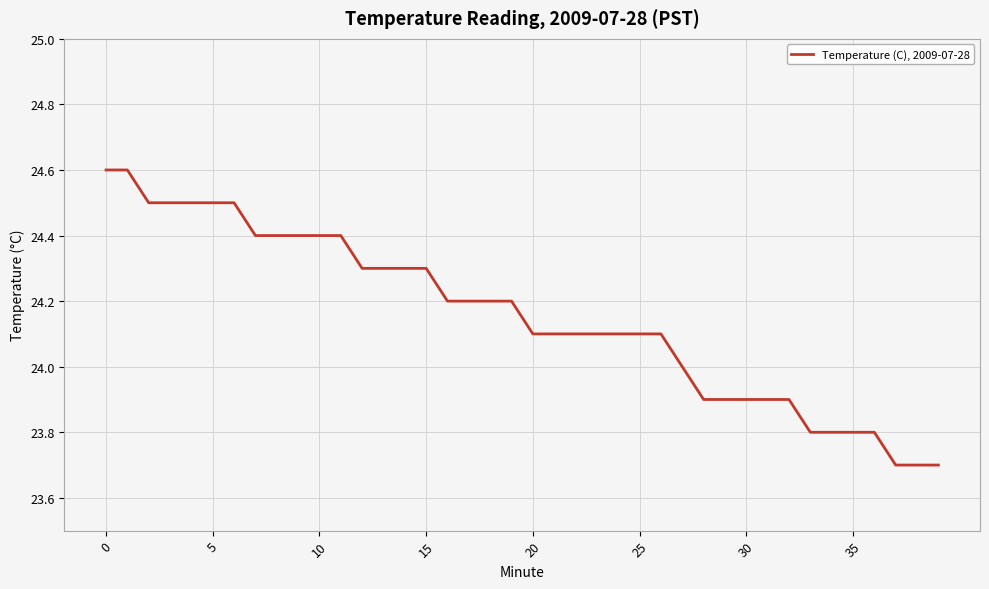

Reading left to right, transcribe all the data shown in this chart.

24.6	24.6	24.5	24.5	24.5	24.5	24.5	24.4	24.4	24.4	24.4	24.4	24.3	24.3	24.3	24.3	24.2	24.2	24.2	24.2	24.1	24.1	24.1	24.1	24.1	24.1	24.1	24.0	23.9	23.9	23.9	23.9	23.9	23.8	23.8	23.8	23.8	23.7	23.7	23.7